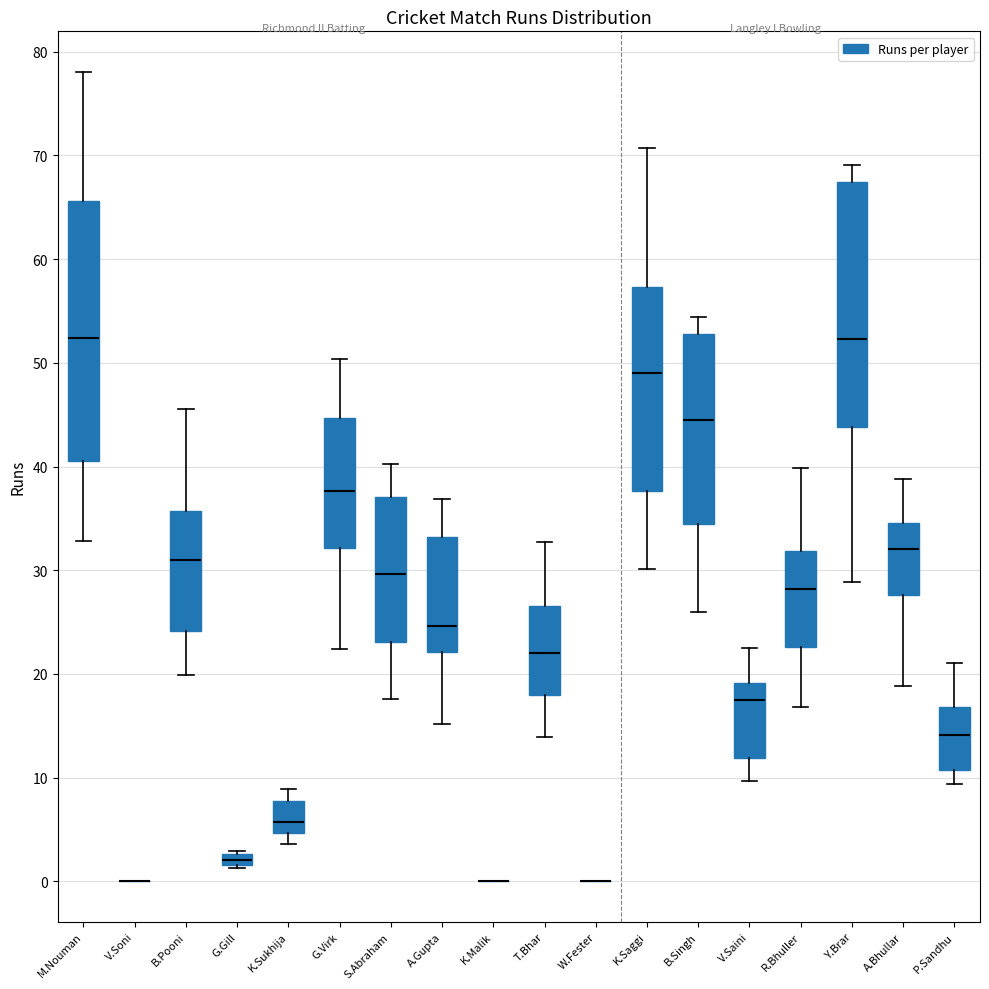

Where is the lower edge of the box for B.Singh on the y-axis? The values are not printed on the chart, so give them approximately, as read against the axis.

34